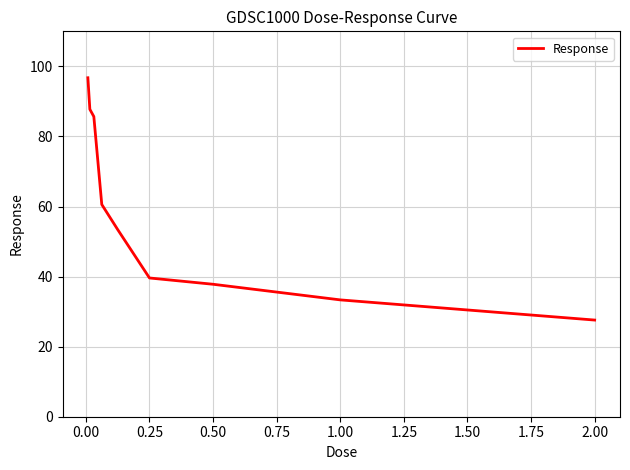

What is the maximum value shown in the chart?

96.7